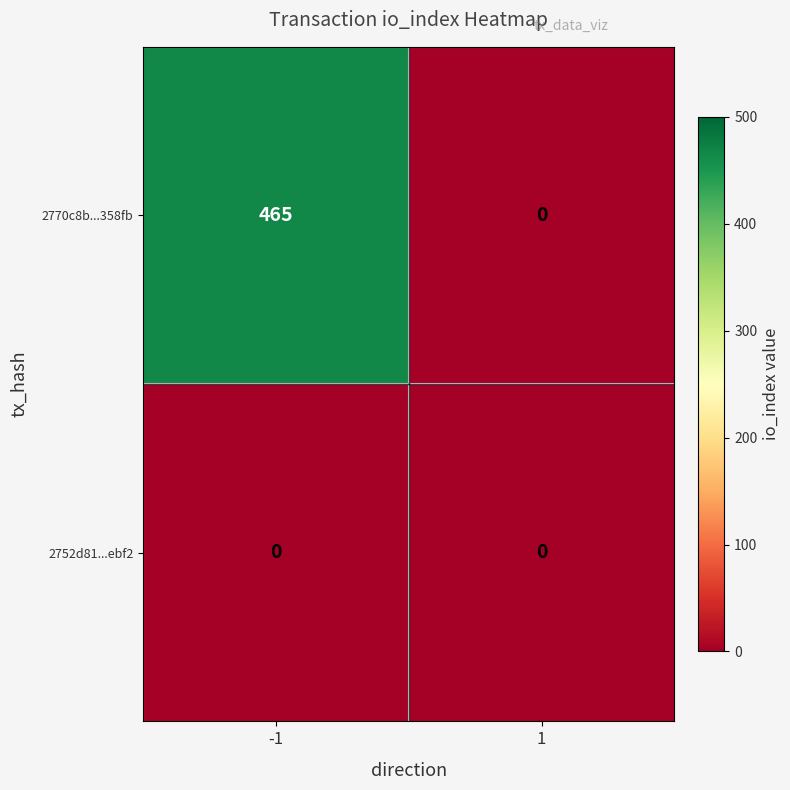

What is the total value across all series at -1?

465